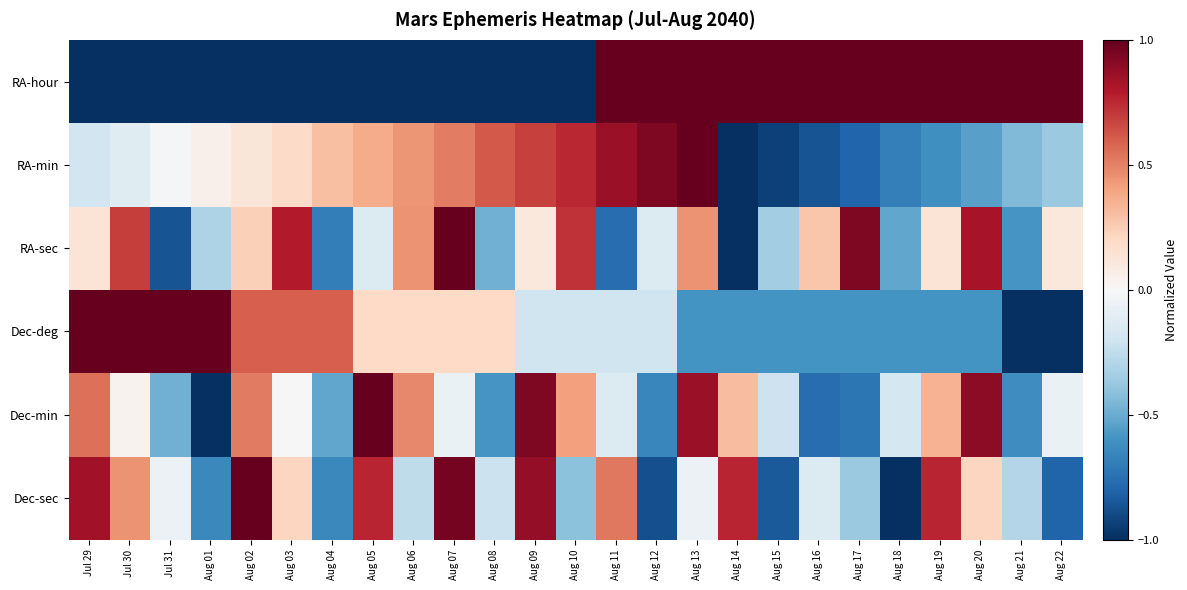

What is the total value across all series at Jul 30?

1.1